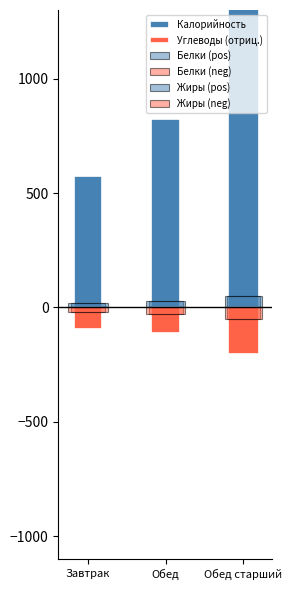

What is the difference between the Жиры values at Завтрак and Обед?

8.4